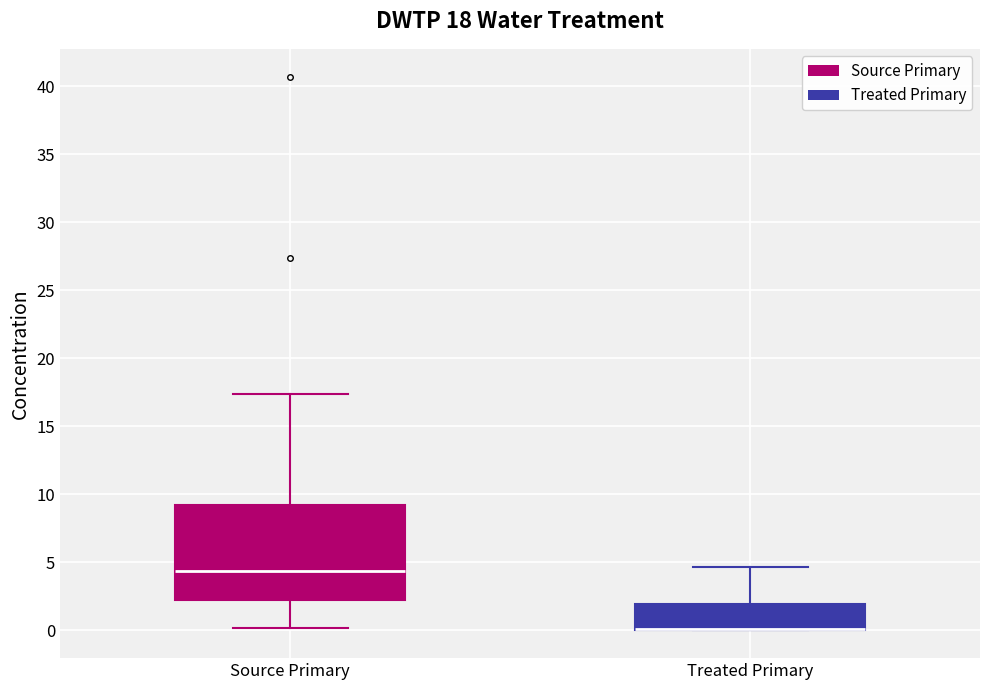

Which box is the tallest, from its lower edge to its upper edge?

Source Primary